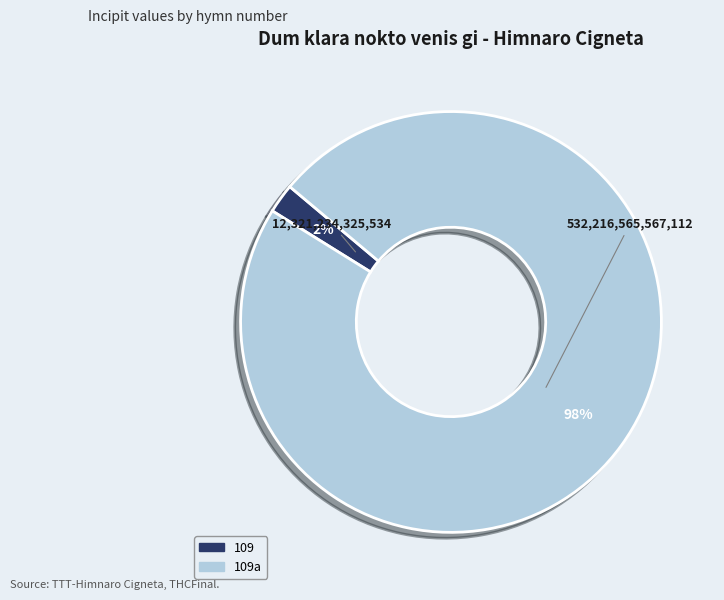

Is the sum of 109 and 109a greater than half?

Yes